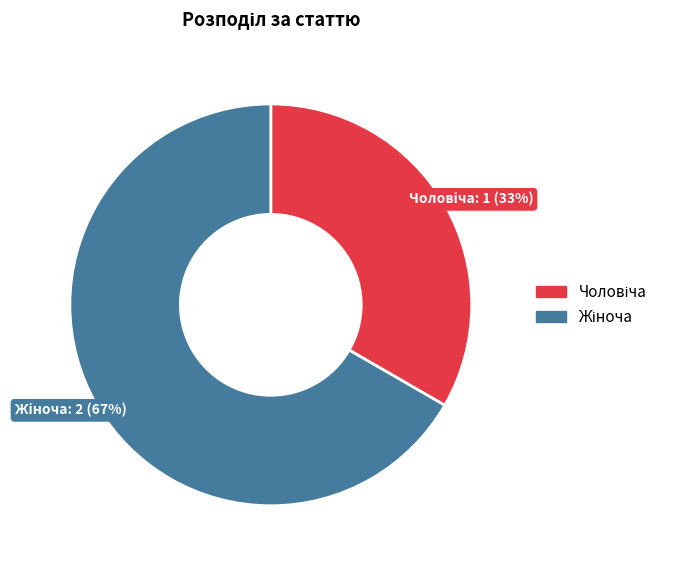

To the nearest percent, what is the average slice percentage?

50%